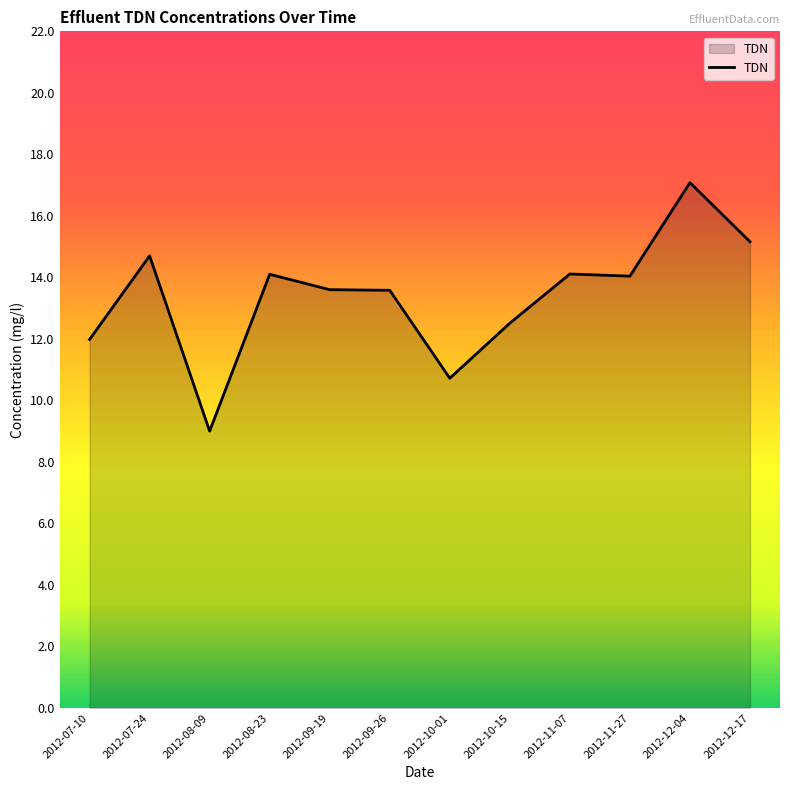

What is the difference between the maximum and minimum values?

8.1